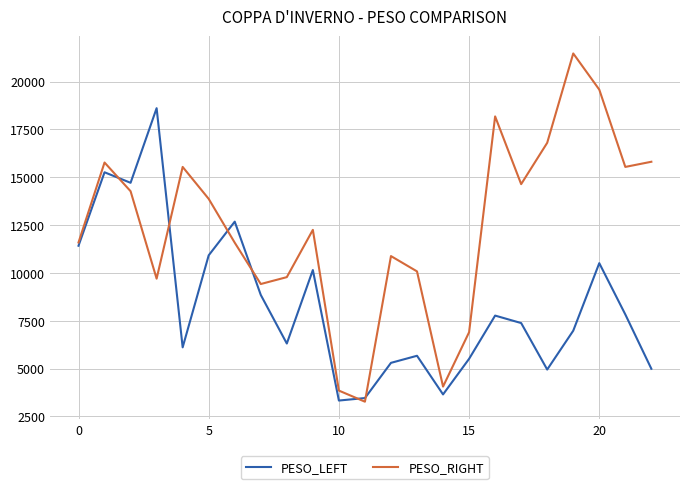

Rank the series by their average value, from lowest to highest.

PESO_LEFT, PESO_RIGHT